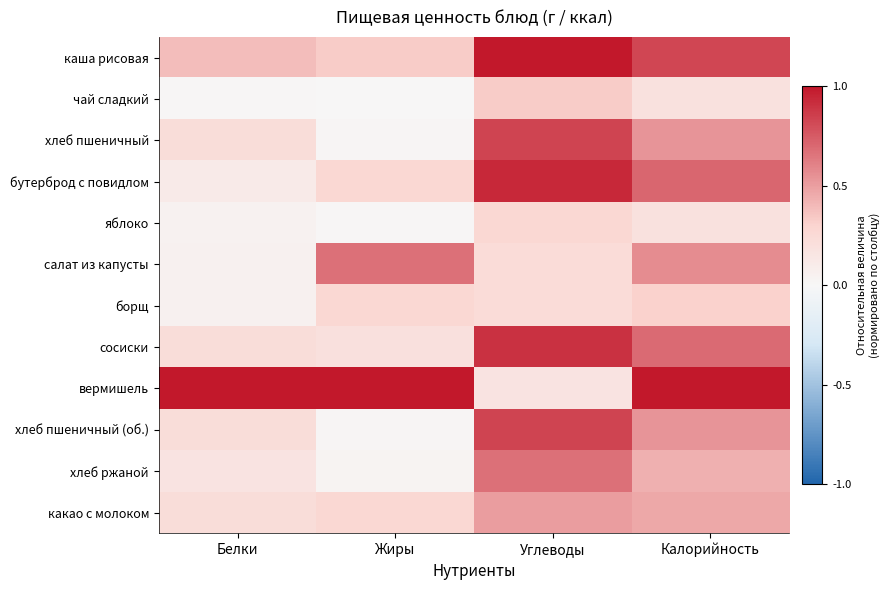

What is the difference between the highest and lowest values at Белки?

1.0